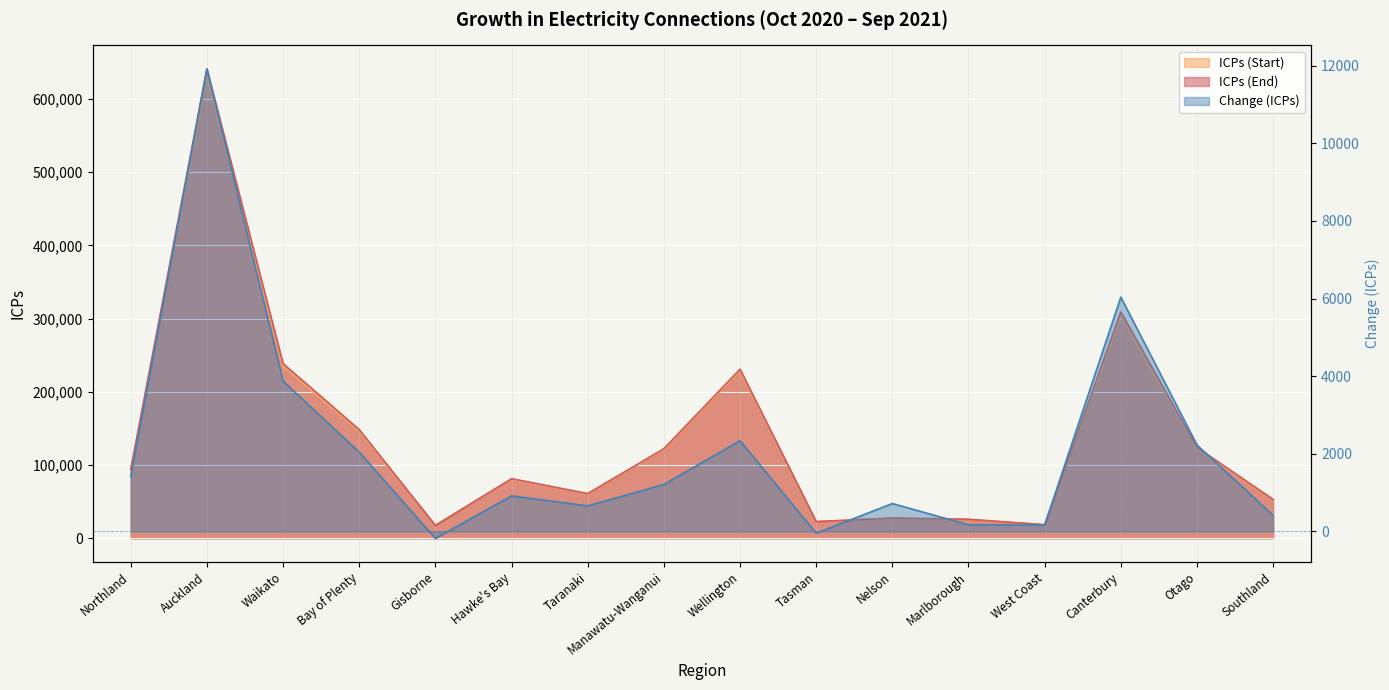

At which label is ICPs (Start) closest to 323578?

Canterbury